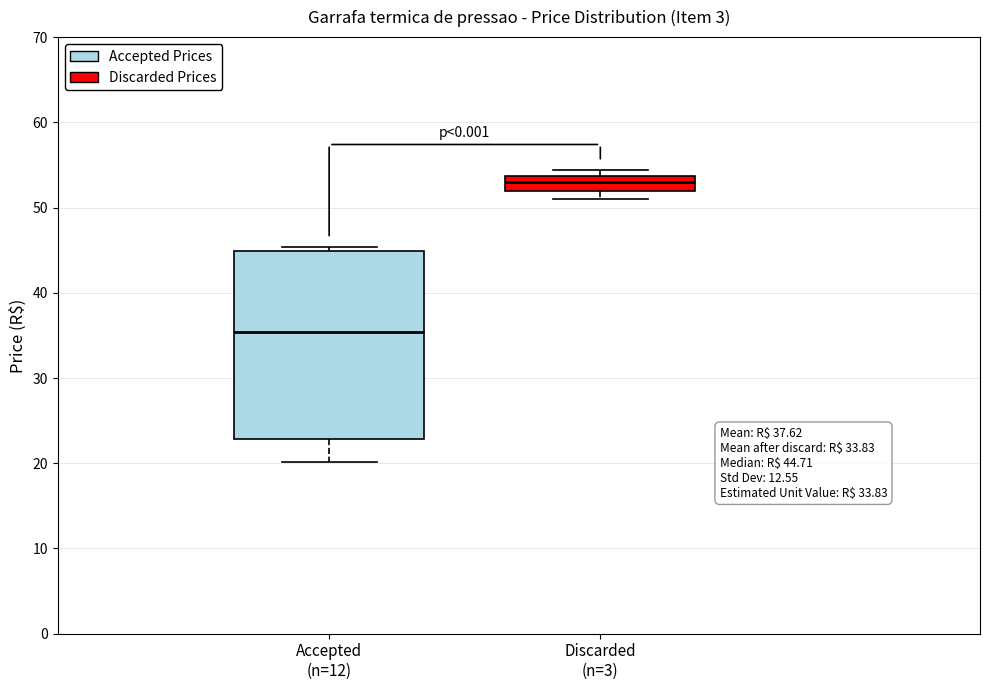

Which box has the highest median line?

Discarded (n=3)